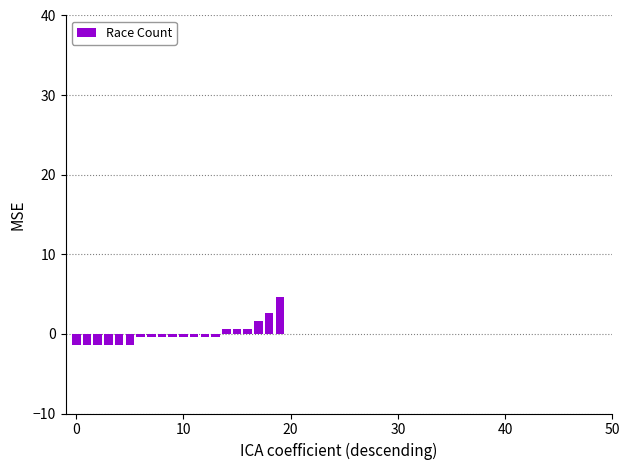

What is the difference between the second highest and minimum values?

4.0